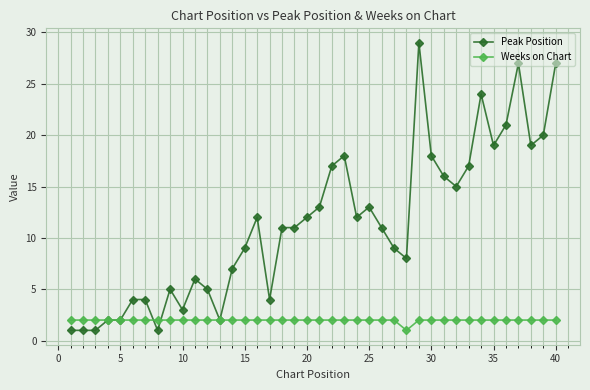

What is the value of the Weeks on Chart point at the 10th from the left?

2